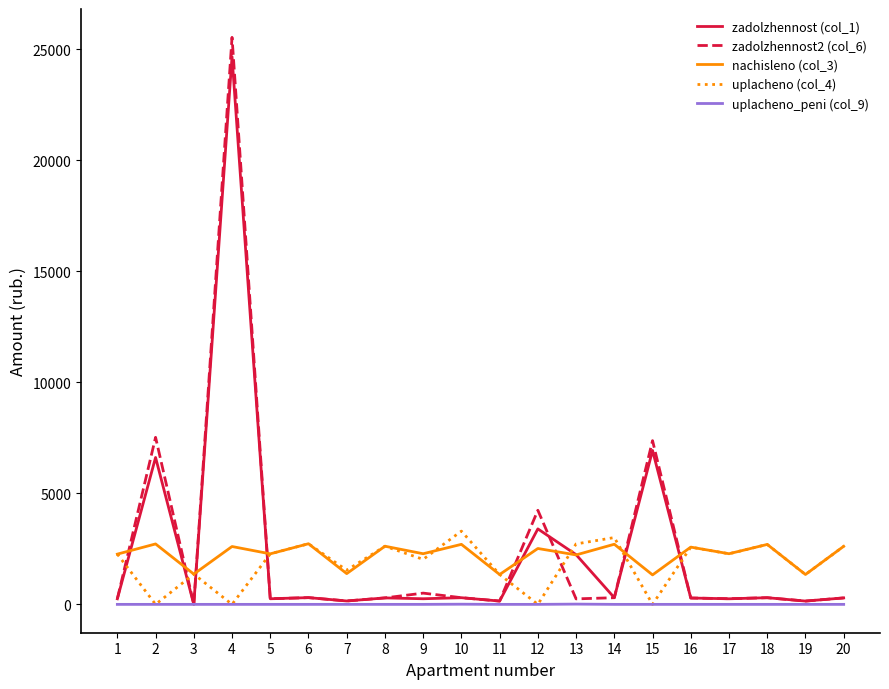

What is the spread (max minus min) of values at 2?

7524.1